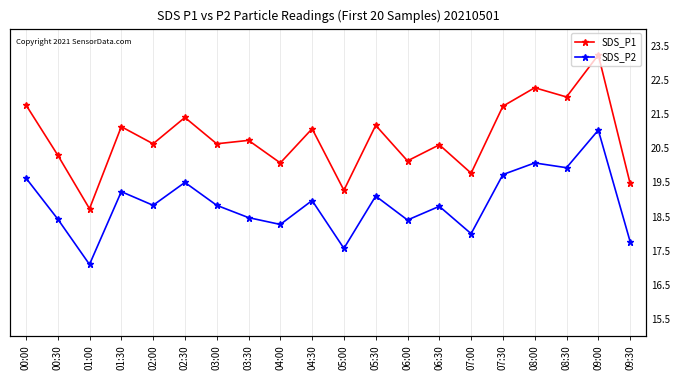

Which category has the lowest value in the SDS_P2 series?

01:00